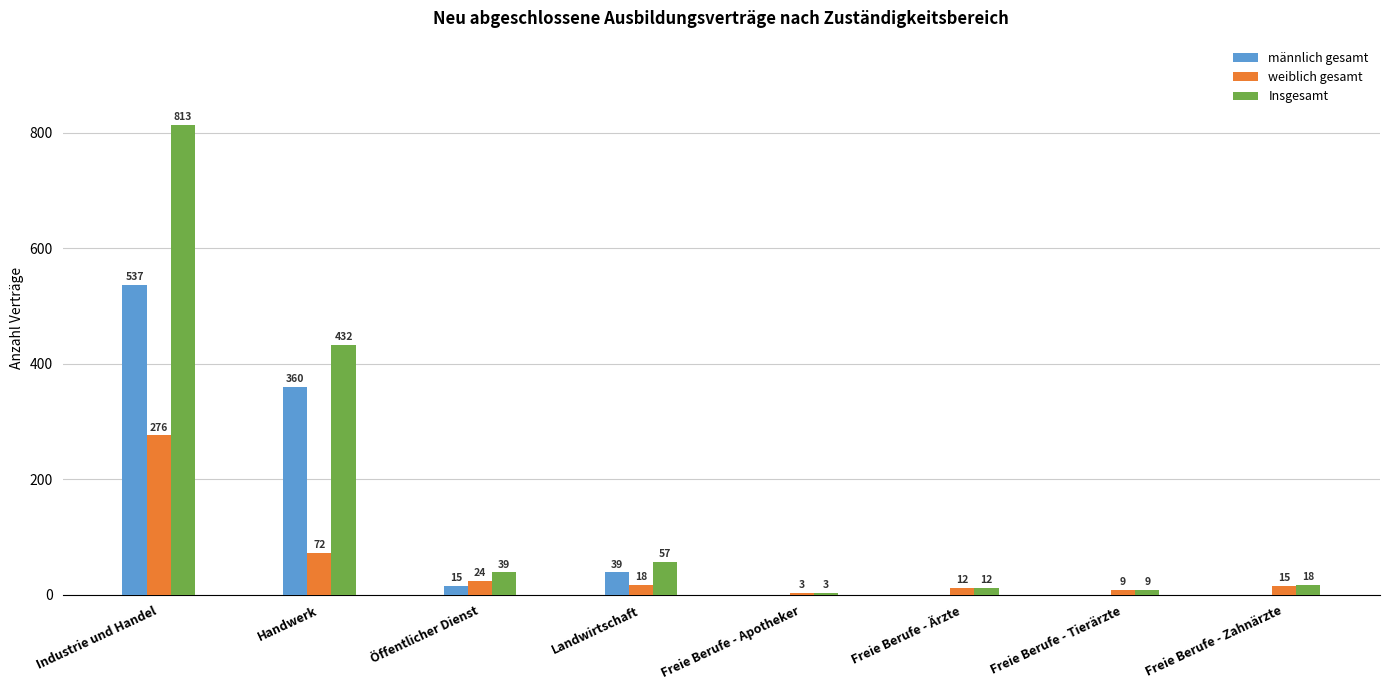

Reading right to left, list all the values displayed in this chart.

männlich gesamt: 0	0	0	0	39	15	360	537
weiblich gesamt: 15	9	12	3	18	24	72	276
Insgesamt: 18	9	12	3	57	39	432	813